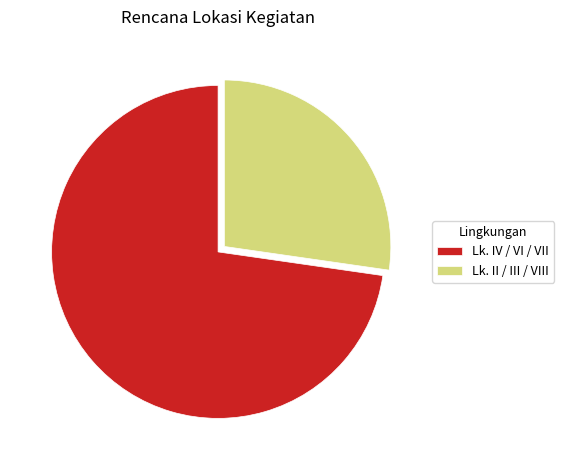

Do Lk. IV / VI / VII and Lk. II / III / VIII together represent more than half of the pie?

Yes